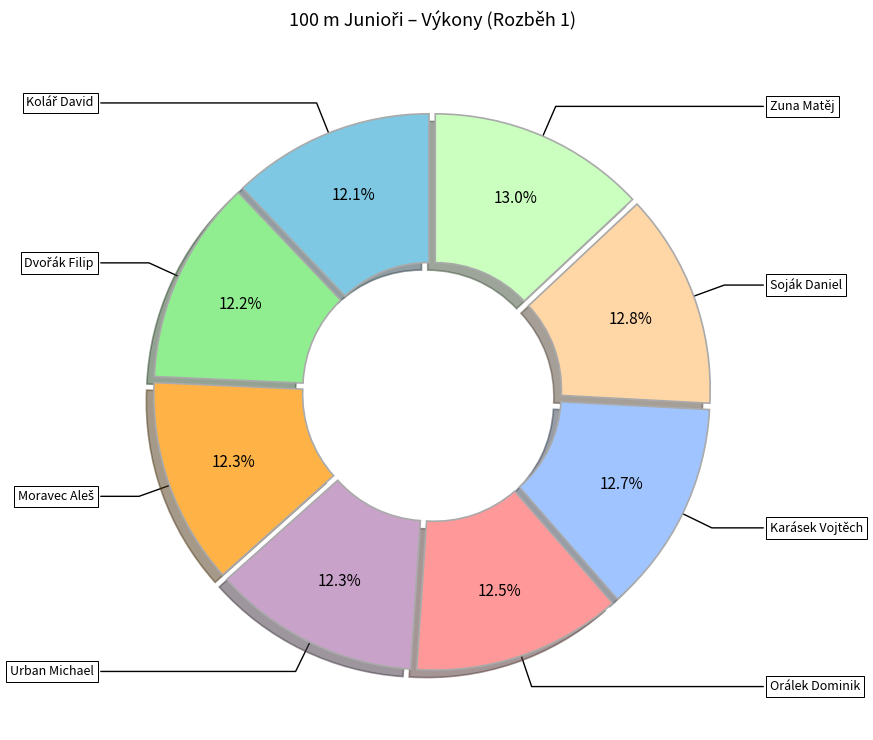

Does any single category account for the majority?

No